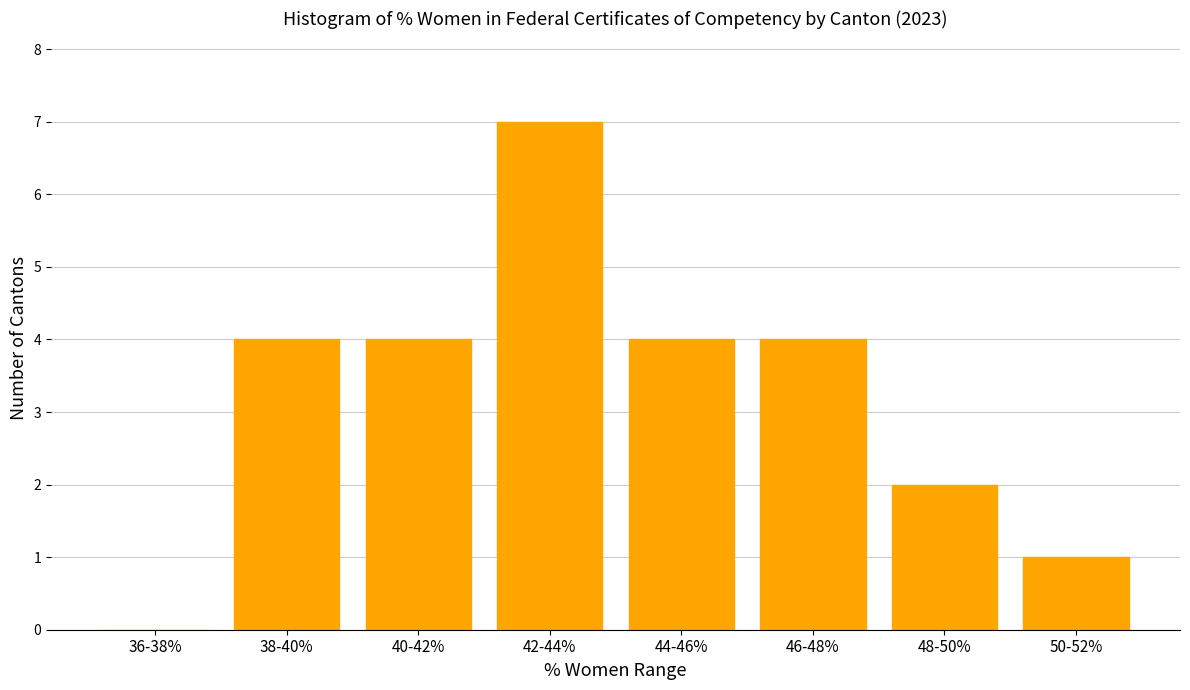

Reading left to right, transcribe all the data shown in this chart.

36-38%=0	38-40%=4	40-42%=4	42-44%=7	44-46%=4	46-48%=4	48-50%=2	50-52%=1